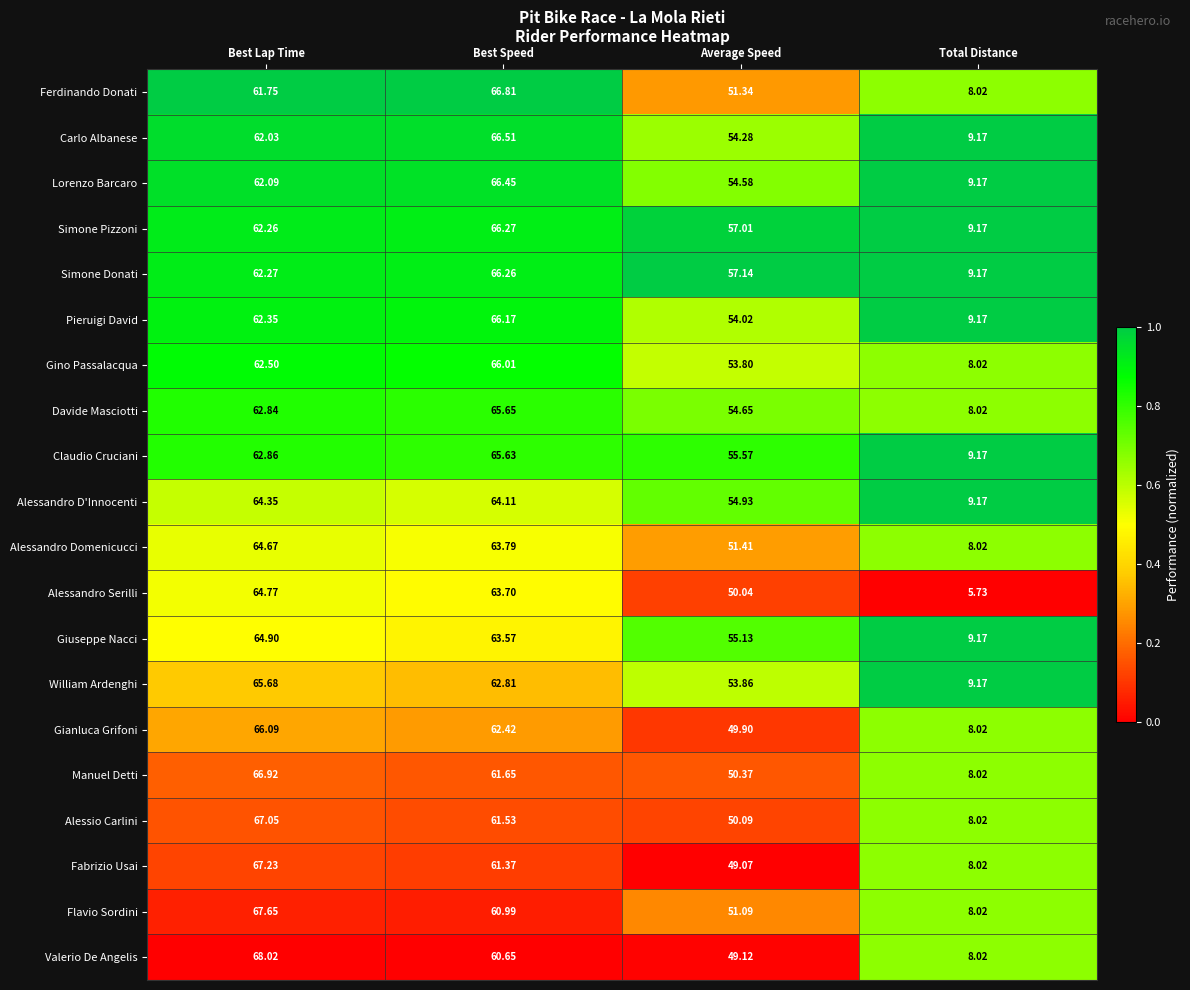

Between Best Speed and Average Speed, which series saw the biggest shift?

Ferdinando Donati